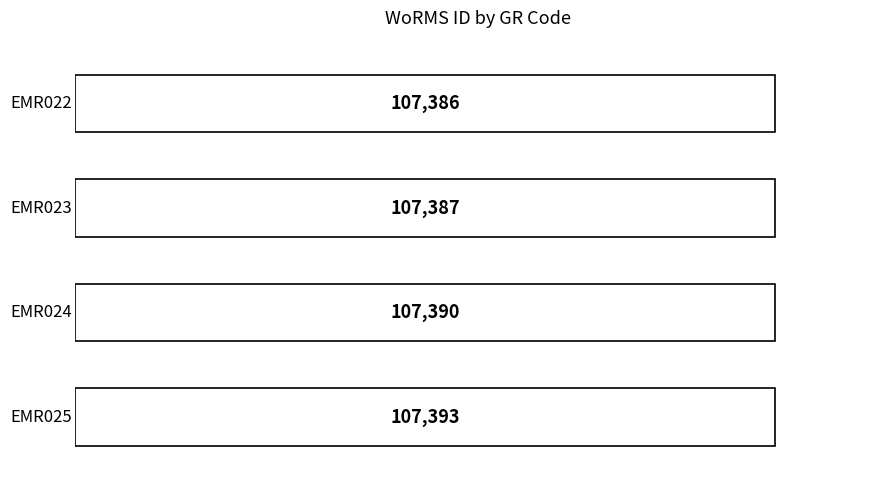

Does the chart contain any negative values?

No